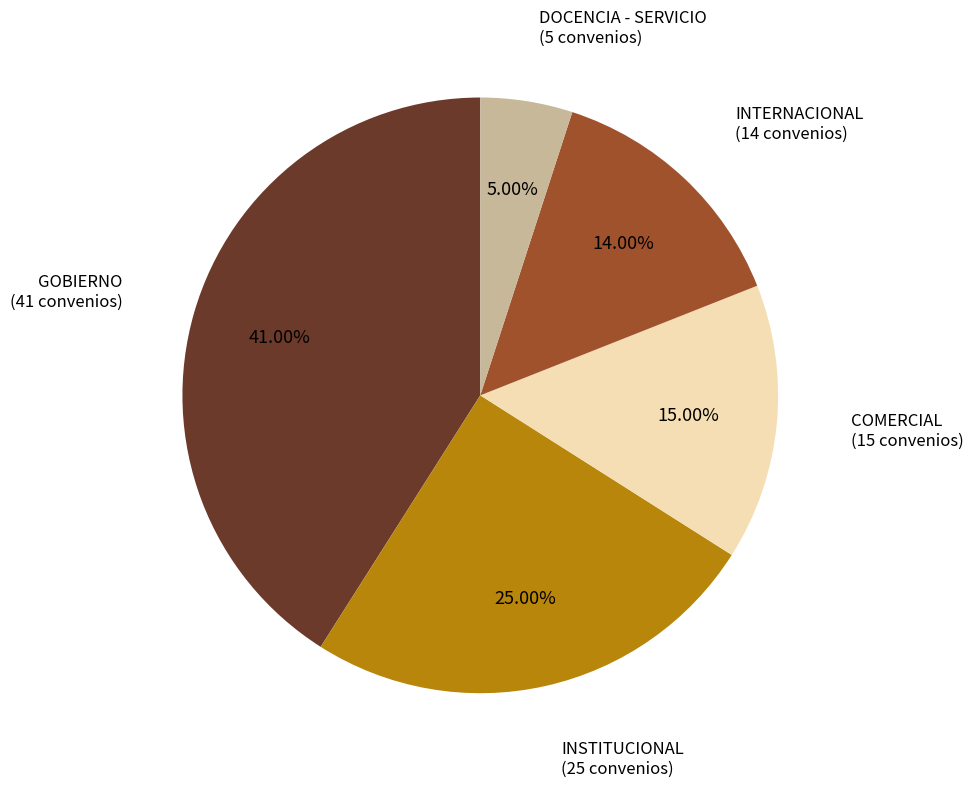

Is there a majority slice in this chart?

No